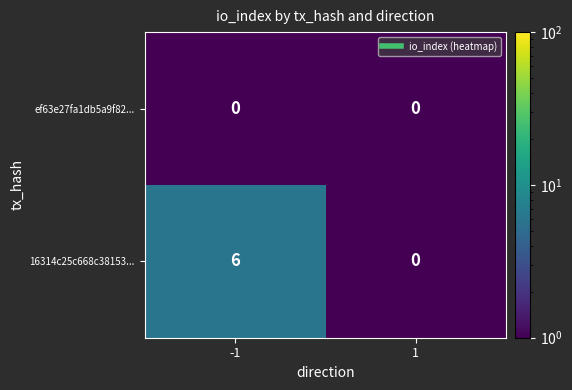

What is the sum of all 16314c25c668c38153... values?

6